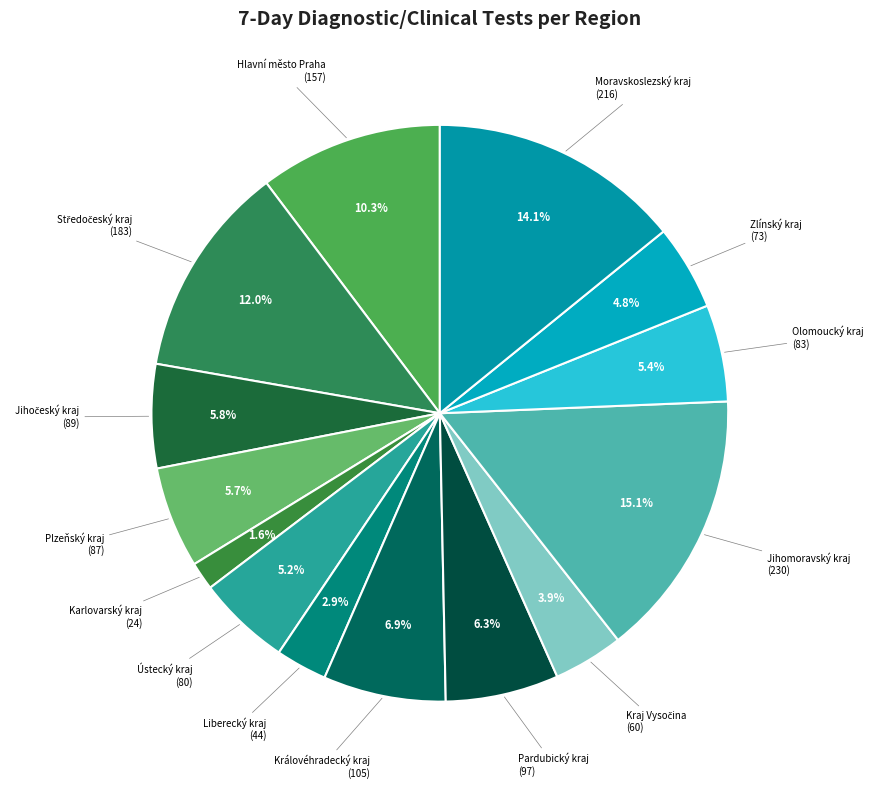

Count the number of slices in the pie.

14